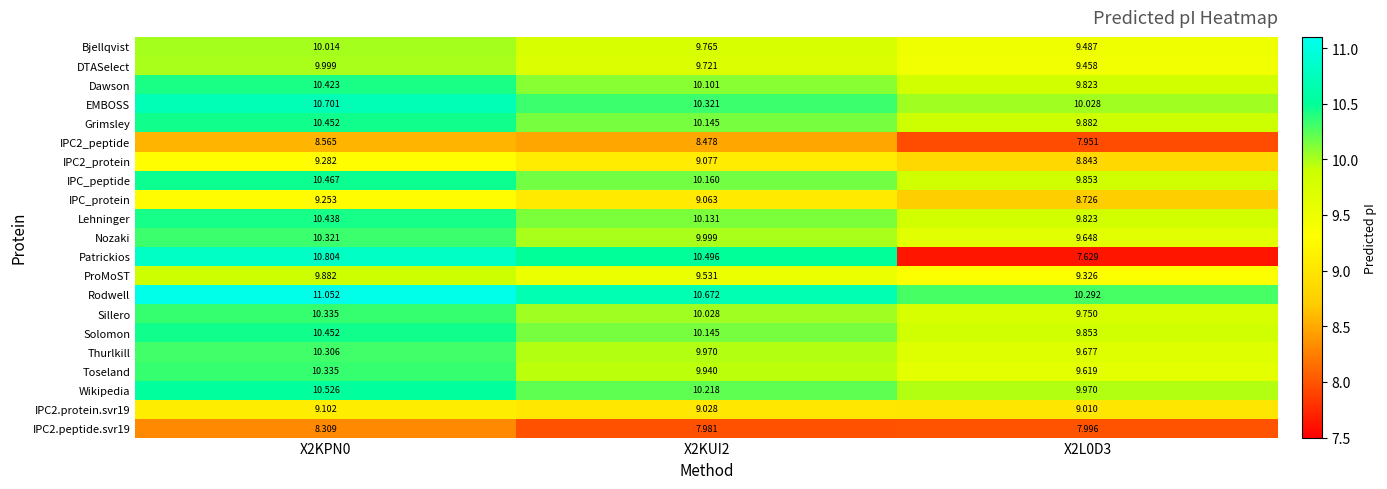

Which series has the largest total across all categories?

Rodwell